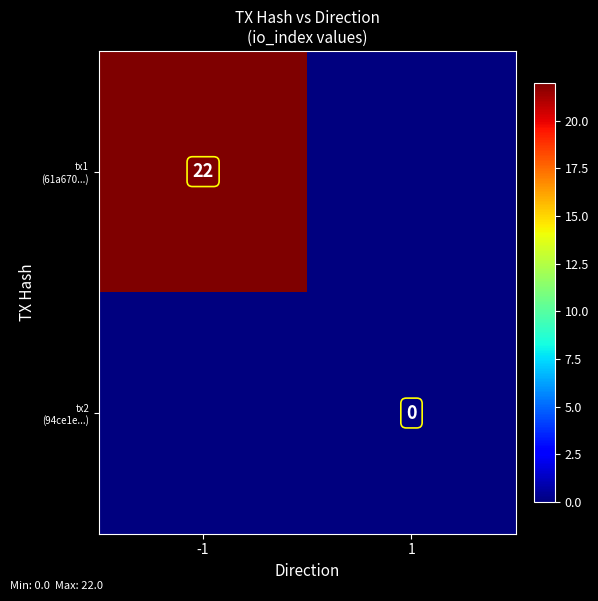

Is it true that tx2 (94ce1e...) equals 0 at 1?

True